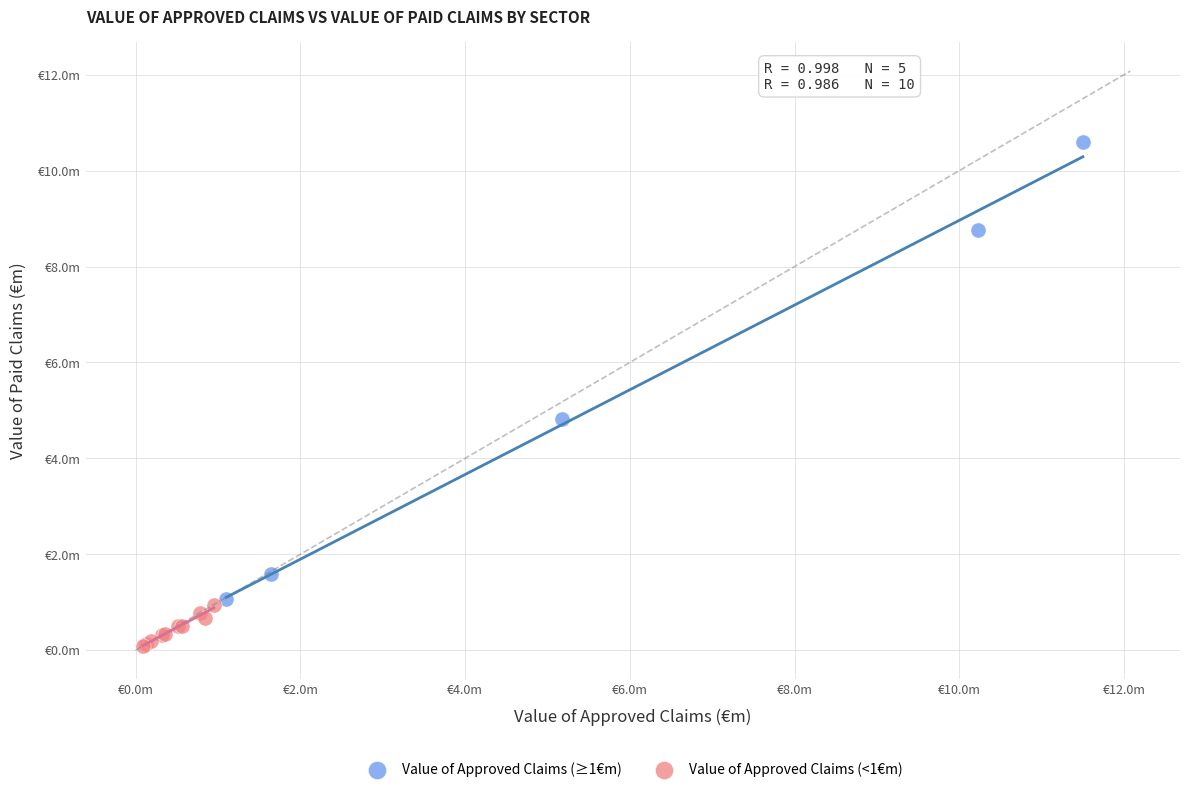

Which series has the widest spread of Y values?

Value of Approved Claims (≥1€m)